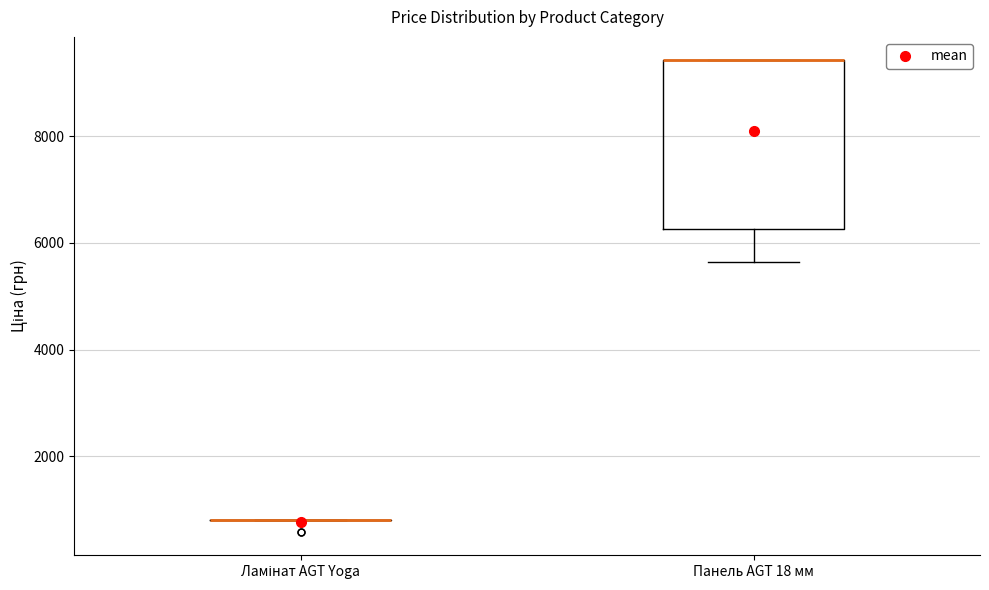

Reading left to right, read every box against the y-axis: the position of its median line, the range the box covers, and the ends of its whiskers. The values are not printed on the chart, so give them approximately, as read against the axis.

Ламінат AGT Yoga: box collapsed to a line at 800, whiskers 800 to 800
Панель AGT 18 мм: median 9400 (drawn on the box's upper edge), box 6200 to 9400, whiskers 5600 to 9400